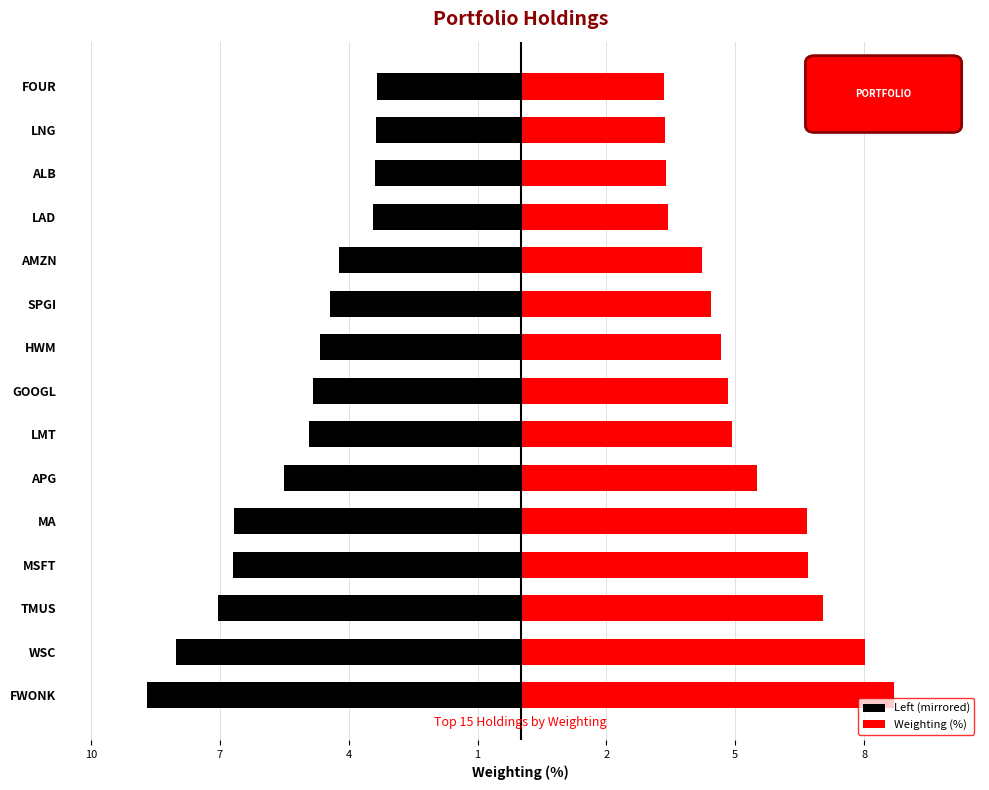

How many values in the Left (mirrored) series exceed -4?

4